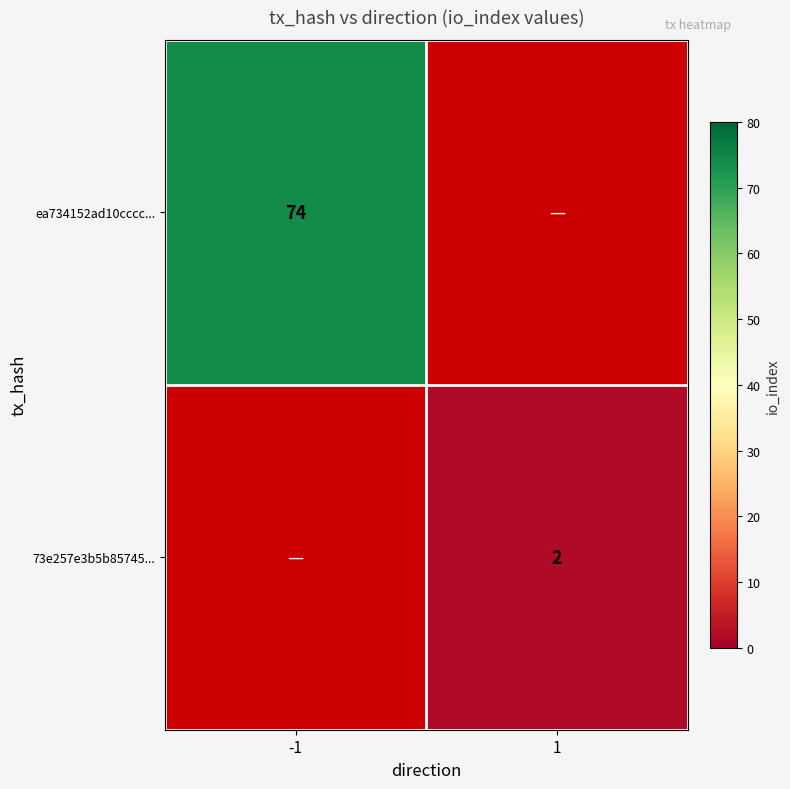

Is the value of ea734152ad10cccc... at -1 greater than the value of 73e257e3b5b85745... at 1?

Yes